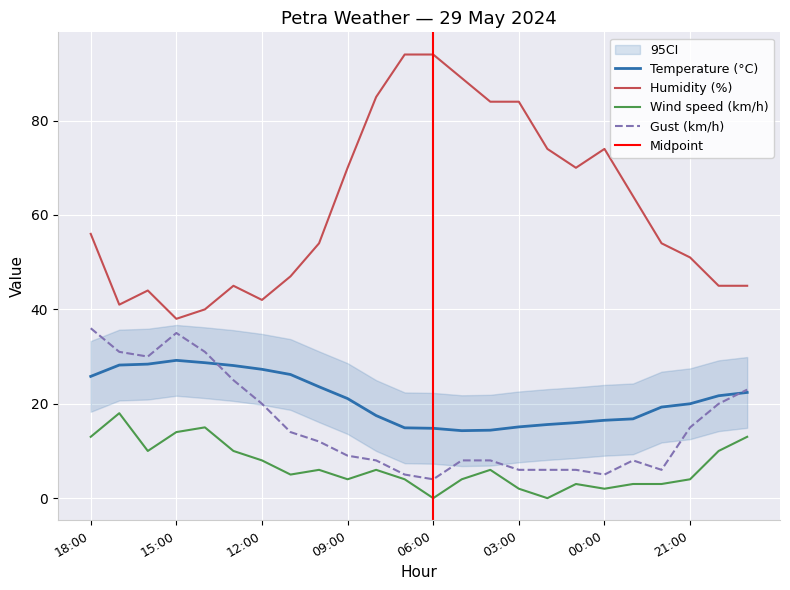

Does the chart display data point markers on the line(s)?

No